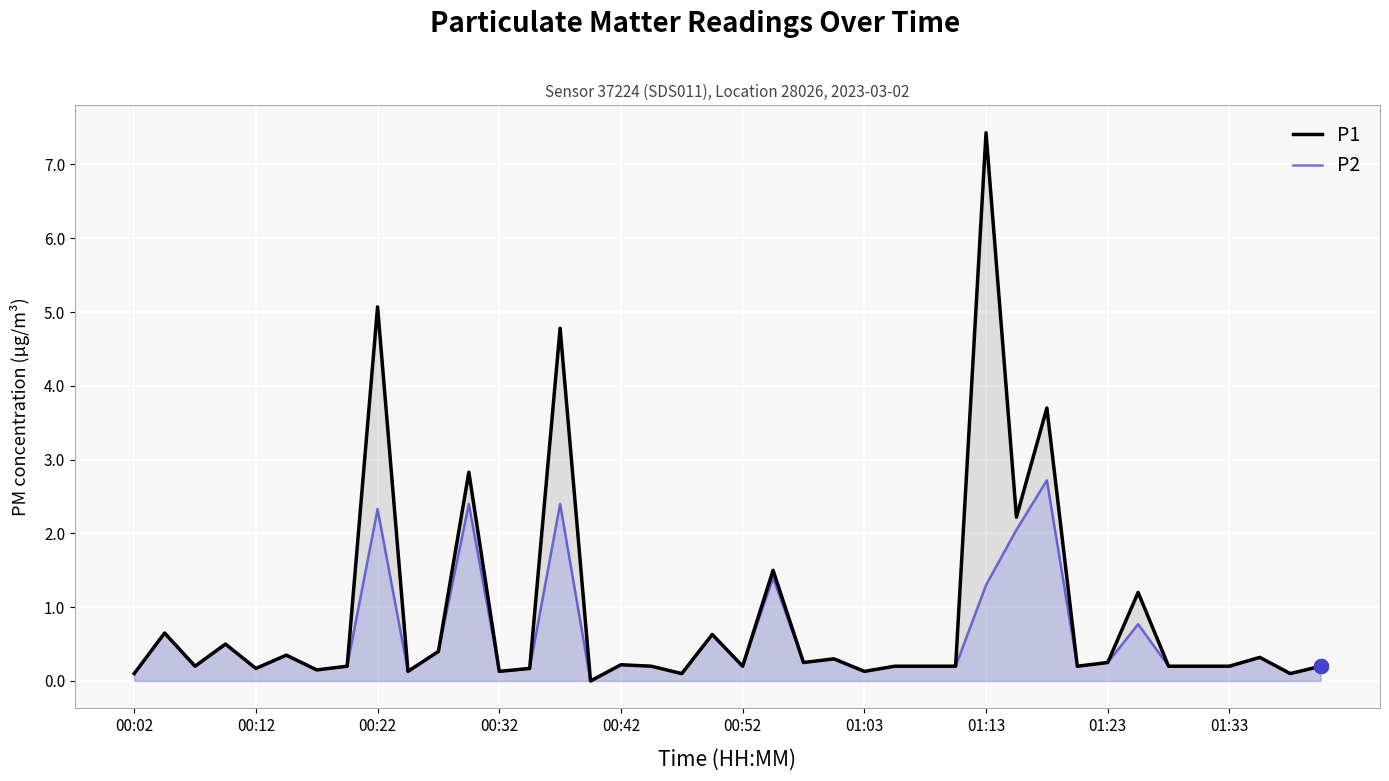

What is the highest value of the P2 series?

2.7